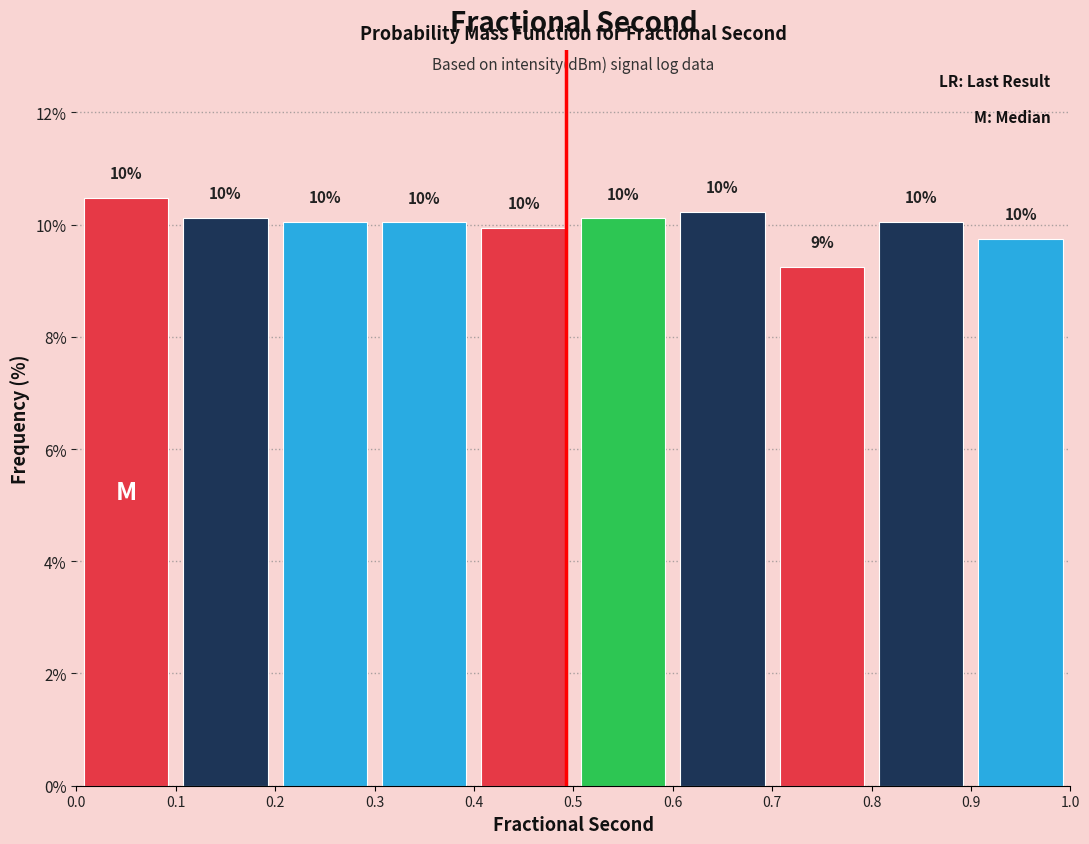

Which range on the x-axis has the tallest bar?

0.0 to 0.1